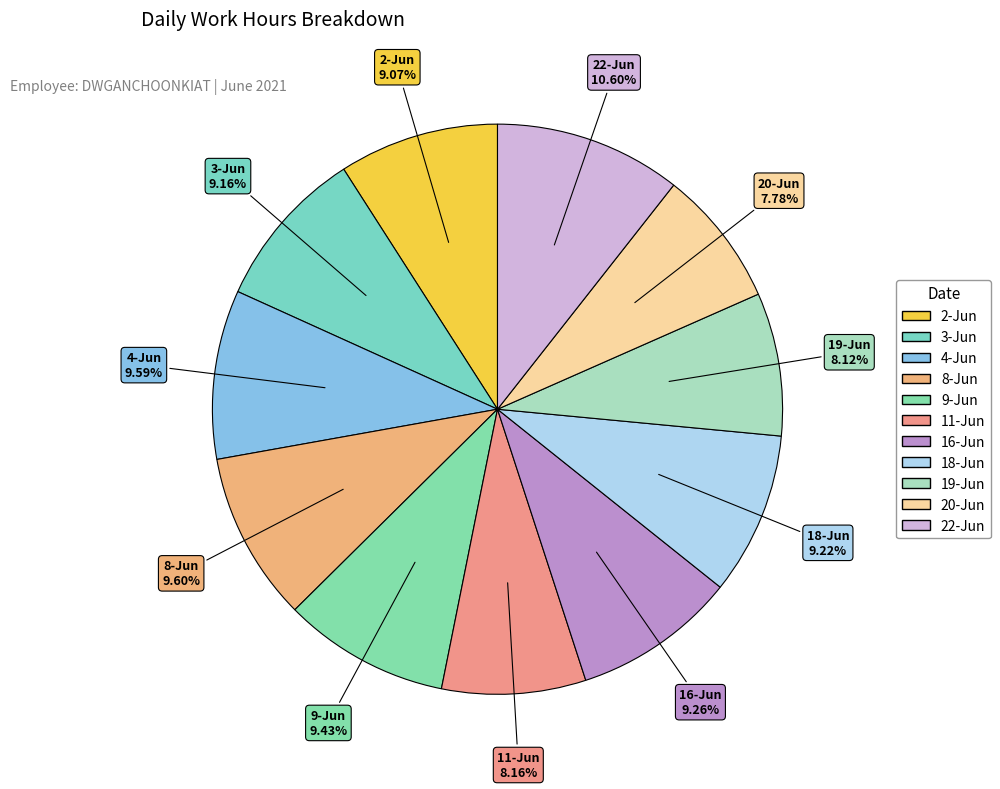

Approximately how many times larger is the value at 20-Jun compared to 3-Jun?

0.8